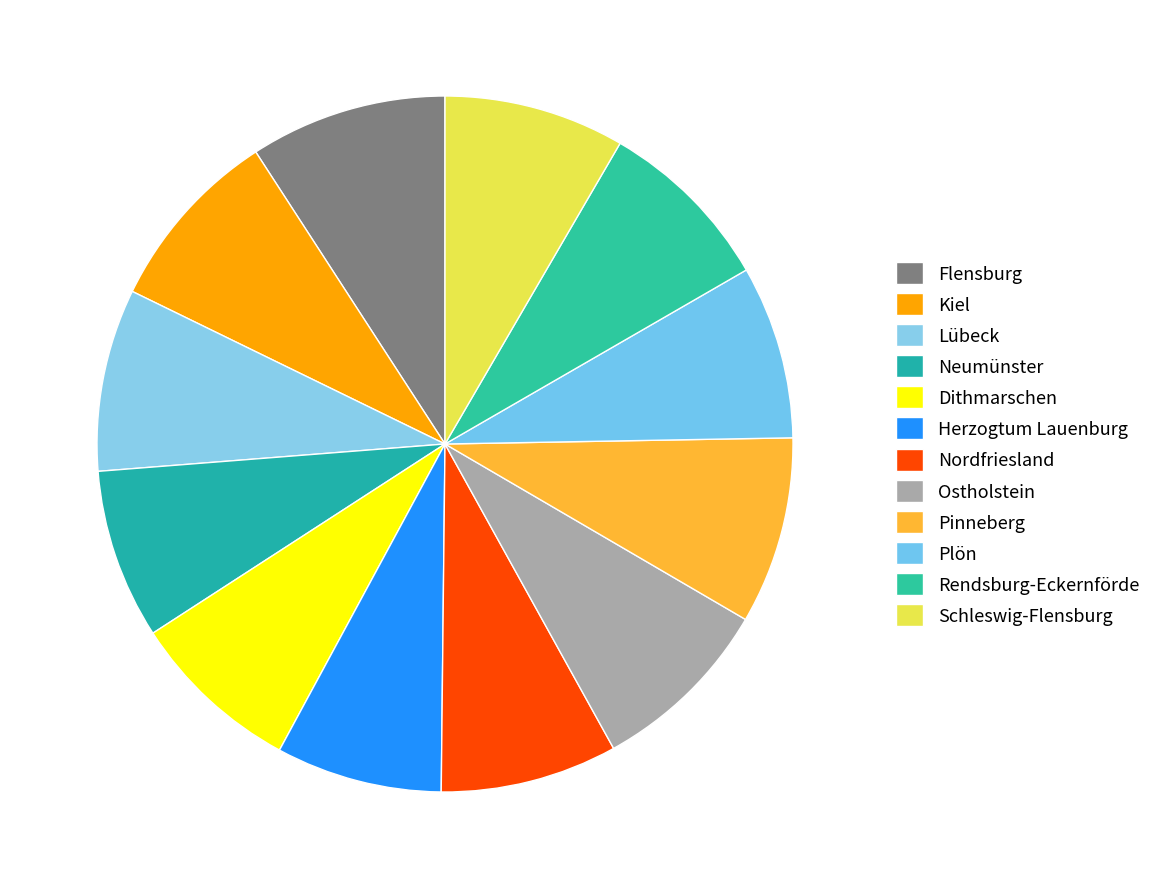

True or false: Ostholstein accounts for 1% of the total.

False